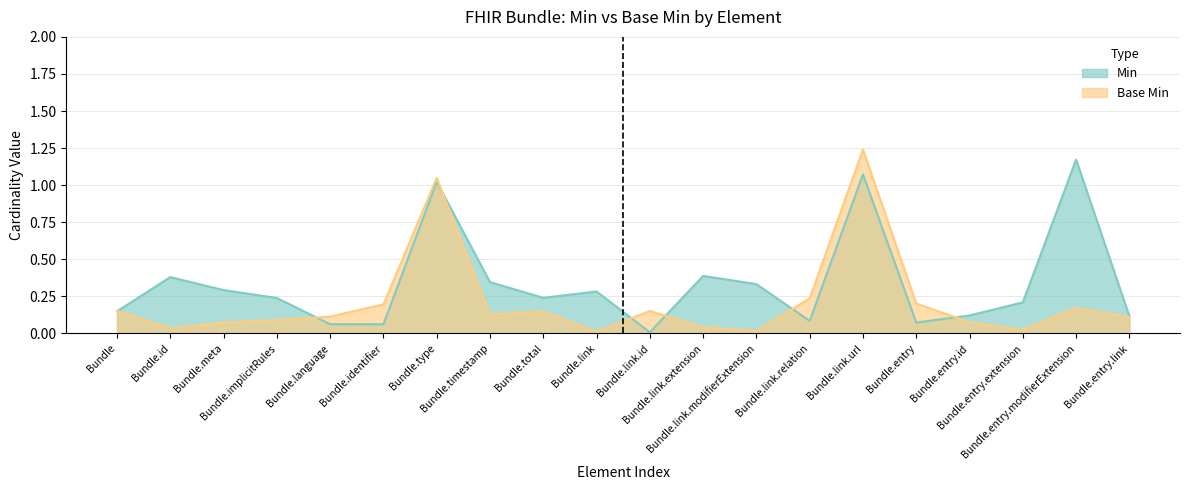

The value of Min at Bundle.implicitRules is 1. True or false?

False